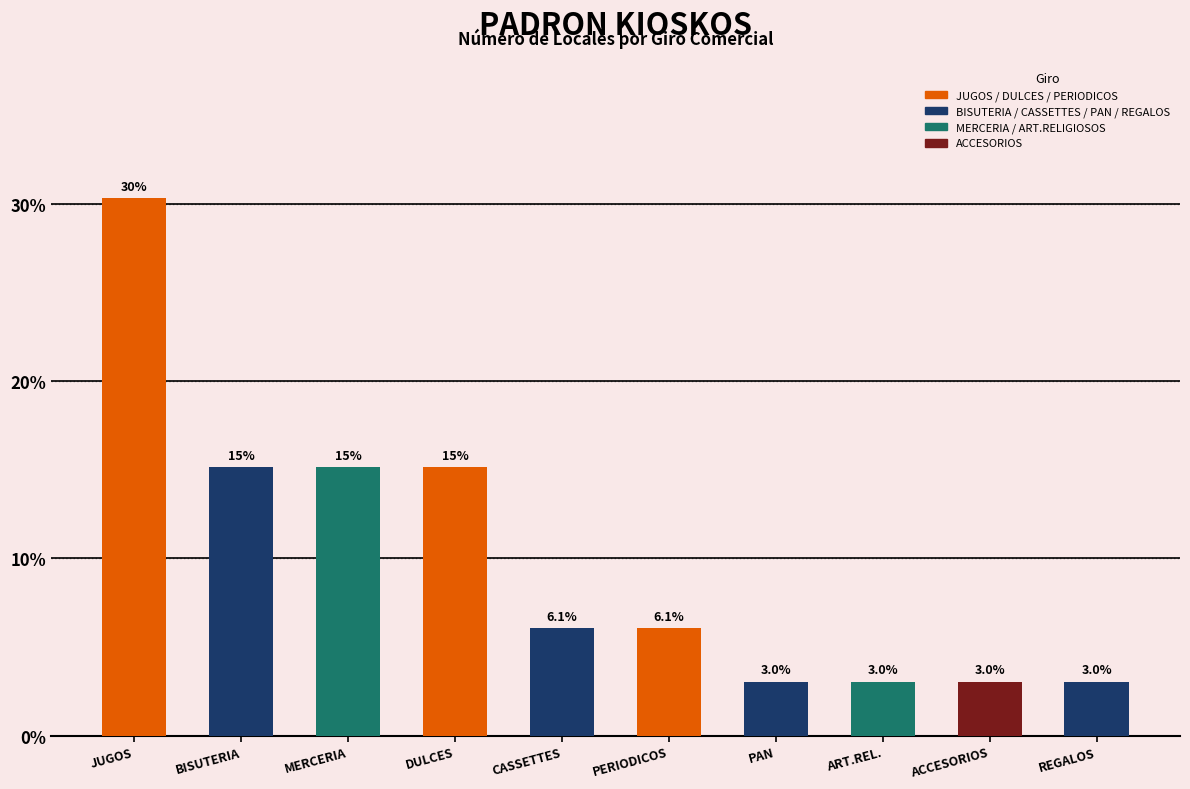

What is the minimum value shown in the chart?

3.0